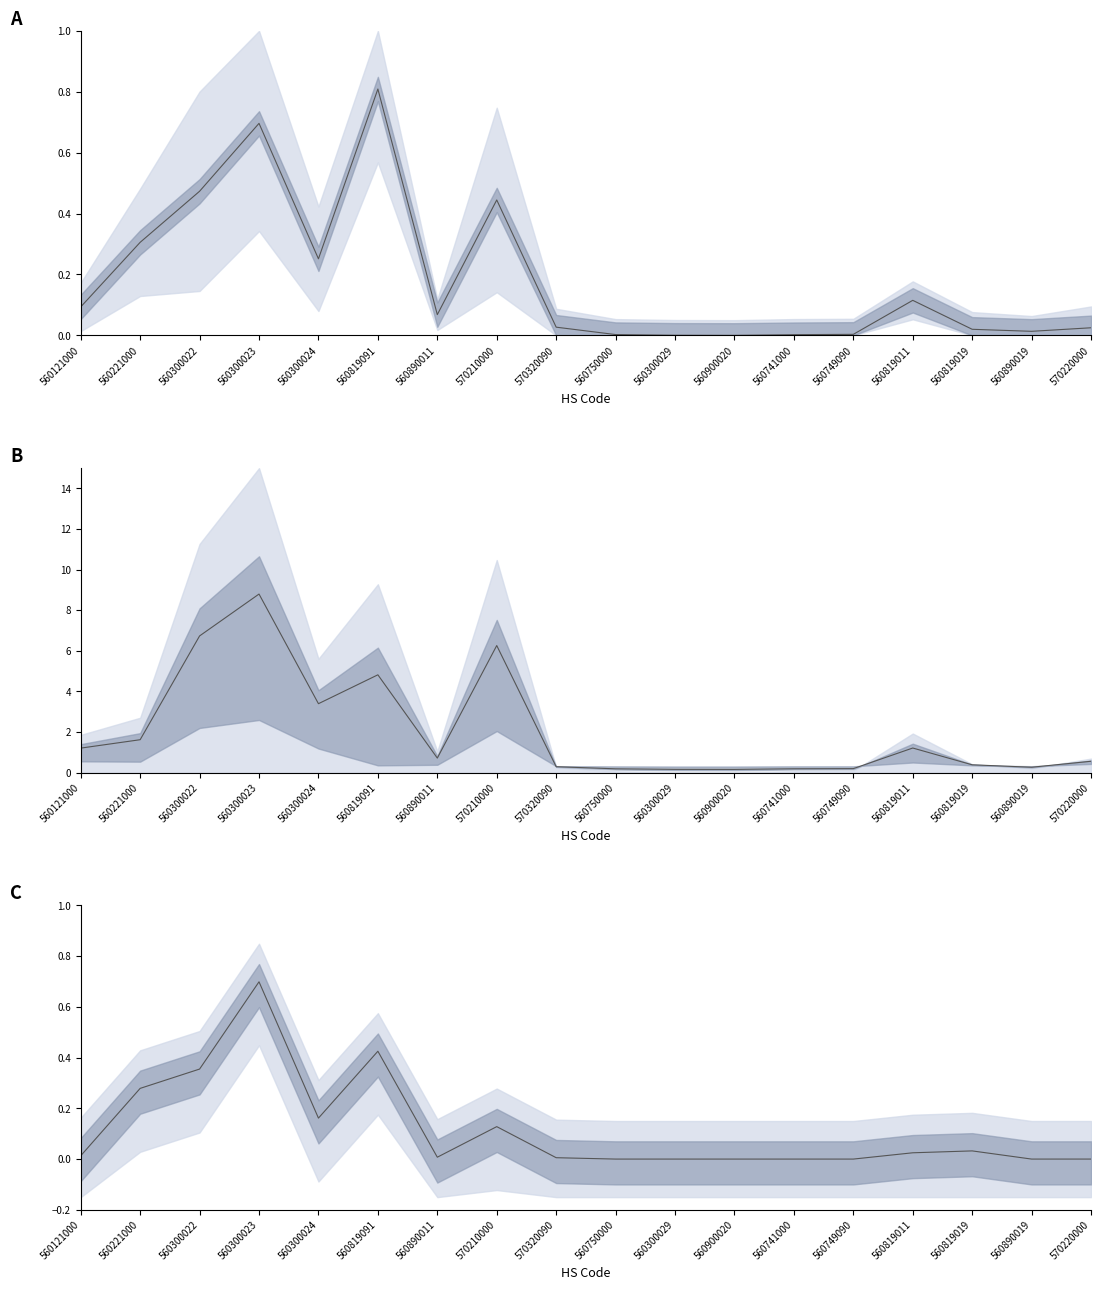

List the series in order of their peak value, lowest first.

Mid C, Mid A, Mid B